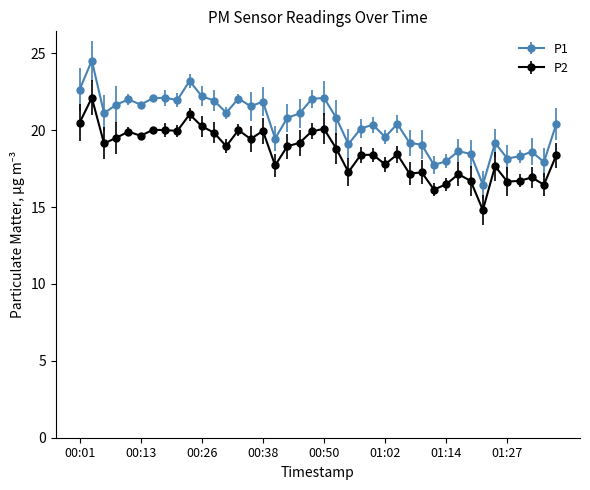

List the series in order of their overall mean, lowest first.

P2, P1